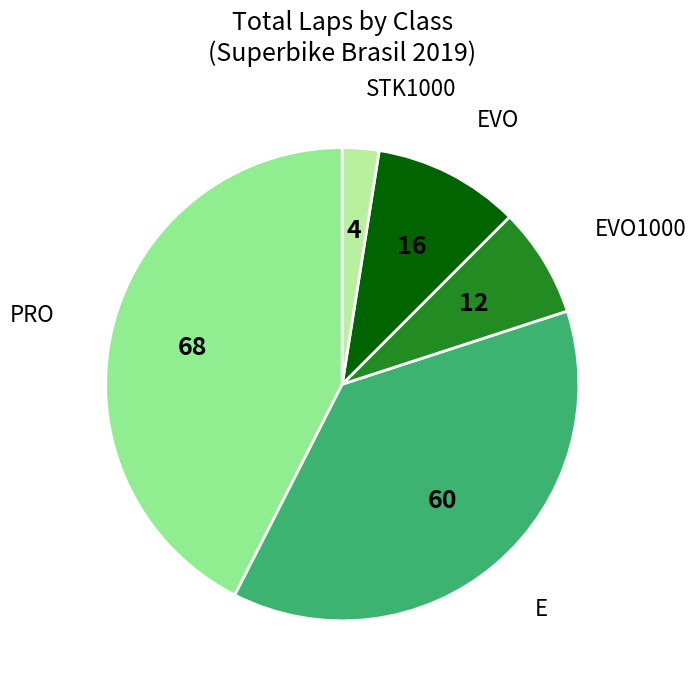

Is there any slice that represents more than half of the pie?

No